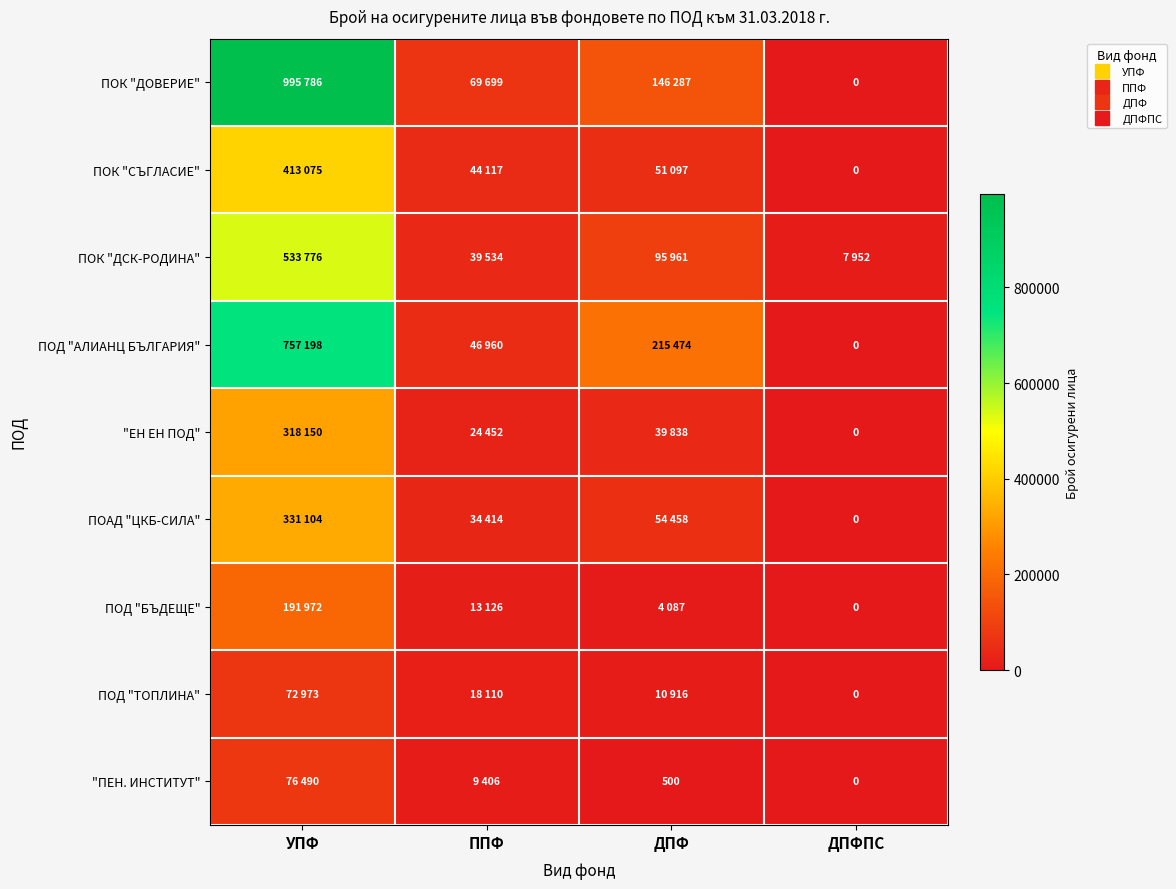

At ДПФ, list the series in order from smallest to largest.

"ПЕН. ИНСТИТУТ", ПОД "БЪДЕЩЕ", ПОД "ТОПЛИНА", "ЕН ЕН ПОД", ПОК "СЪГЛАСИЕ", ПОАД "ЦКБ-СИЛА", ПОК "ДСК-РОДИНА", ПОК "ДОВЕРИЕ", ПОД "АЛИАНЦ БЪЛГАРИЯ"